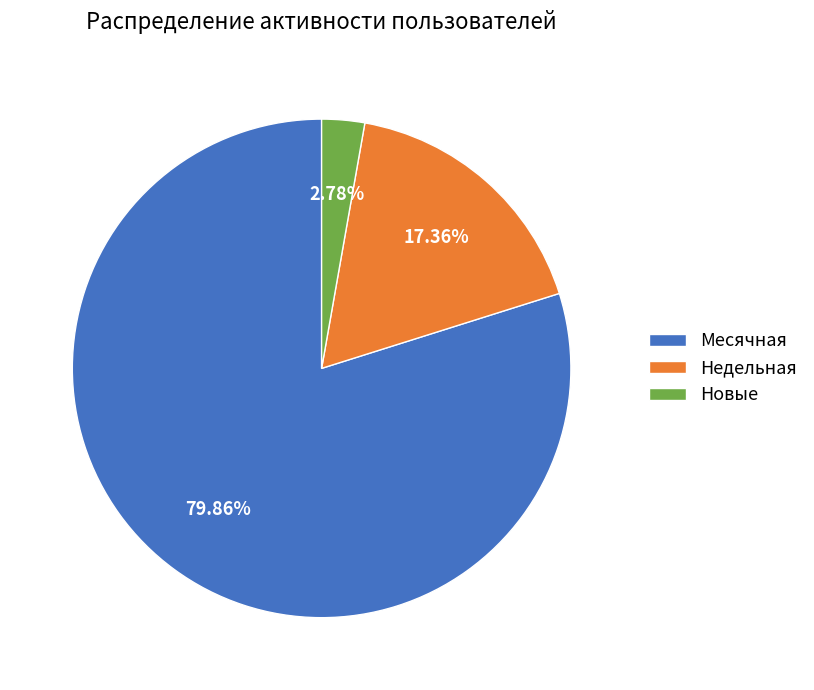

Which slice is the largest?

Месячная